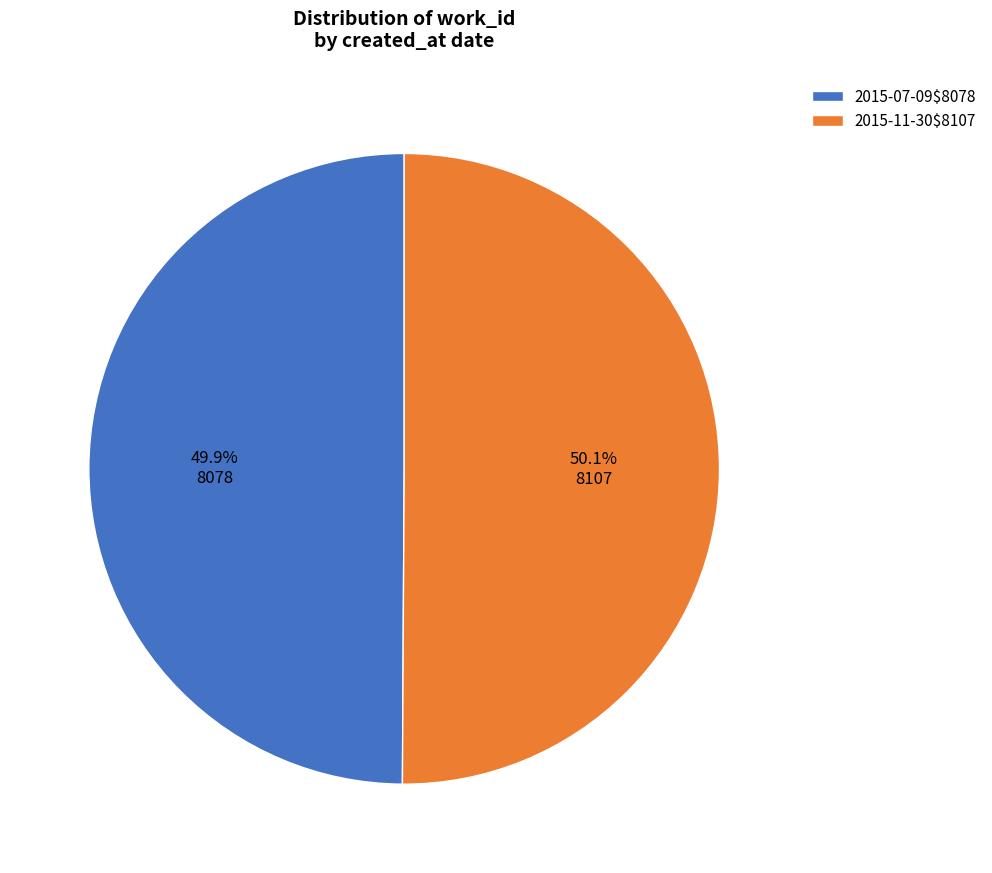

Is there any slice that represents more than half of the pie?

Yes